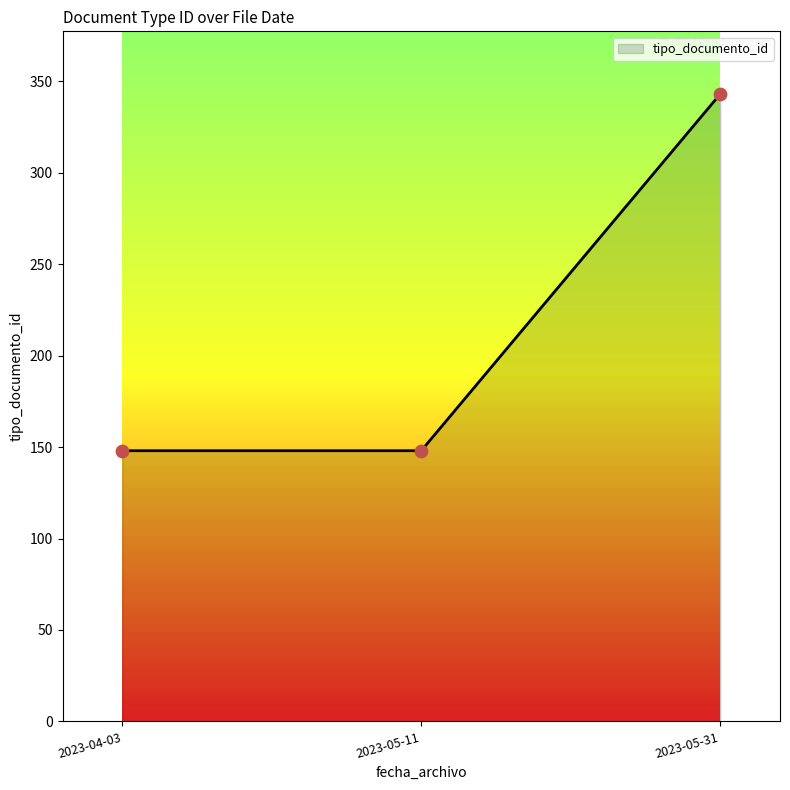

Which has a higher value, 2023-05-31 or 2023-04-03?

2023-05-31